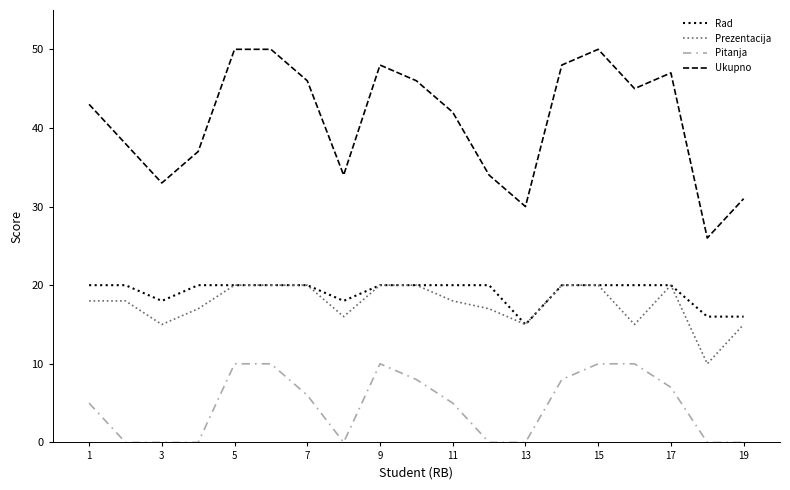

True or false: Pitanja and Rad cross at least once.

False